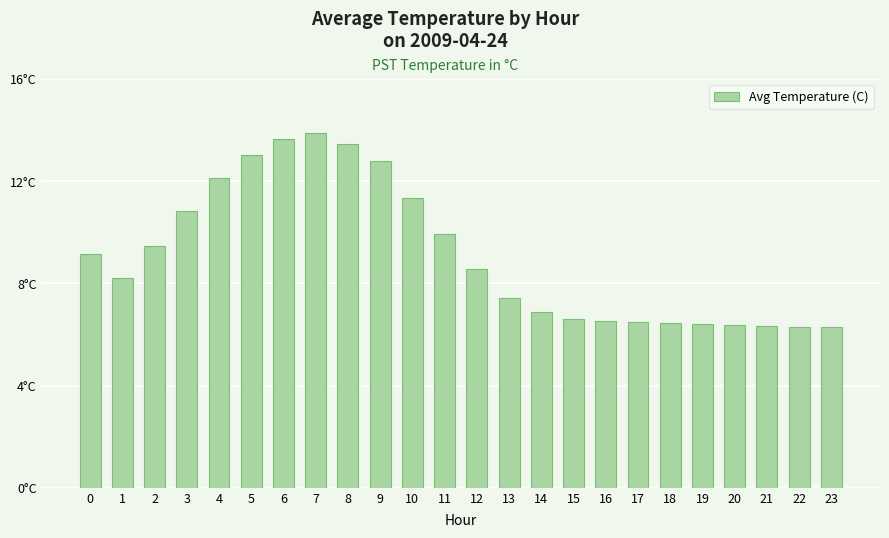

What is the greatest value displayed?

13.9